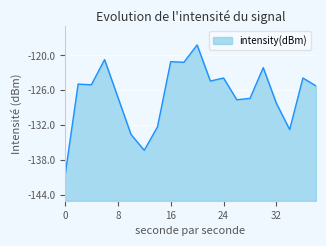

The value at 24 is -198.5. True or false?

False